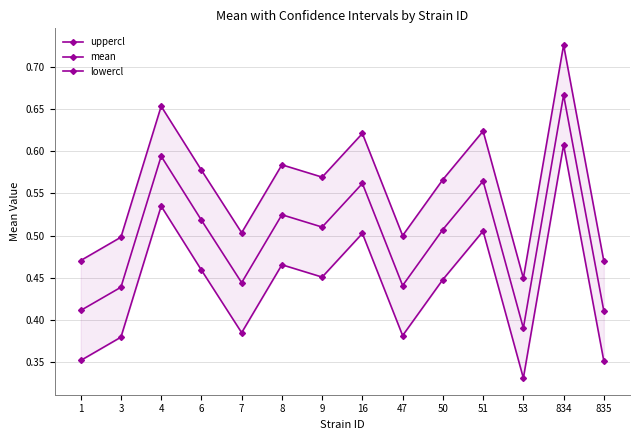

Is it true that uppercl equals 0.5 at 47?

True